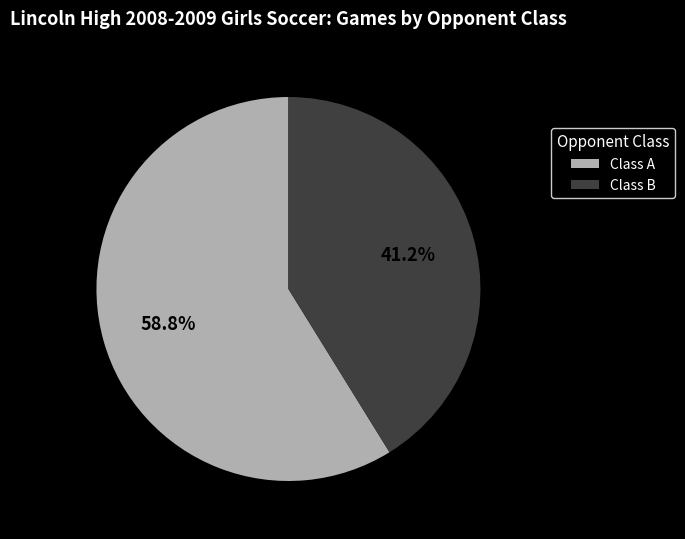

To the nearest percent, what is the combined percentage of Class B and Class A?

100%